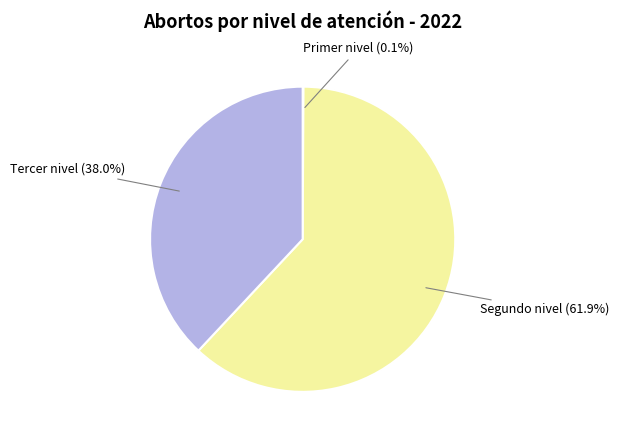

Is there a majority slice in this chart?

Yes